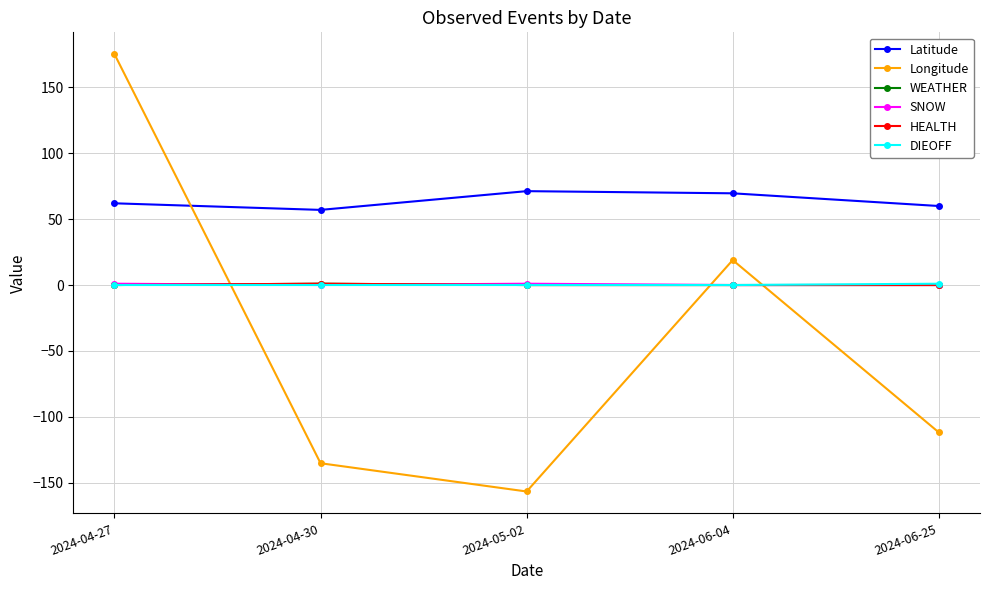

Reading left to right, what are all the values shown in this chart?

Latitude: 2024-04-27=62.1	2024-04-30=57.1	2024-05-02=71.3	2024-06-04=69.6	2024-06-25=60.0
Longitude: 2024-04-27=175.3	2024-04-30=-135.3	2024-05-02=-156.8	2024-06-04=19.0	2024-06-25=-111.9
WEATHER: 2024-04-27=0.0	2024-04-30=1.0	2024-05-02=0.0	2024-06-04=0.0	2024-06-25=0.0
SNOW: 2024-04-27=1.0	2024-04-30=0.0	2024-05-02=1.0	2024-06-04=0.0	2024-06-25=0.0
HEALTH: 2024-04-27=0.0	2024-04-30=1.0	2024-05-02=0.0	2024-06-04=0.0	2024-06-25=0.0
DIEOFF: 2024-04-27=0.0	2024-04-30=0.0	2024-05-02=0.0	2024-06-04=0.0	2024-06-25=1.0